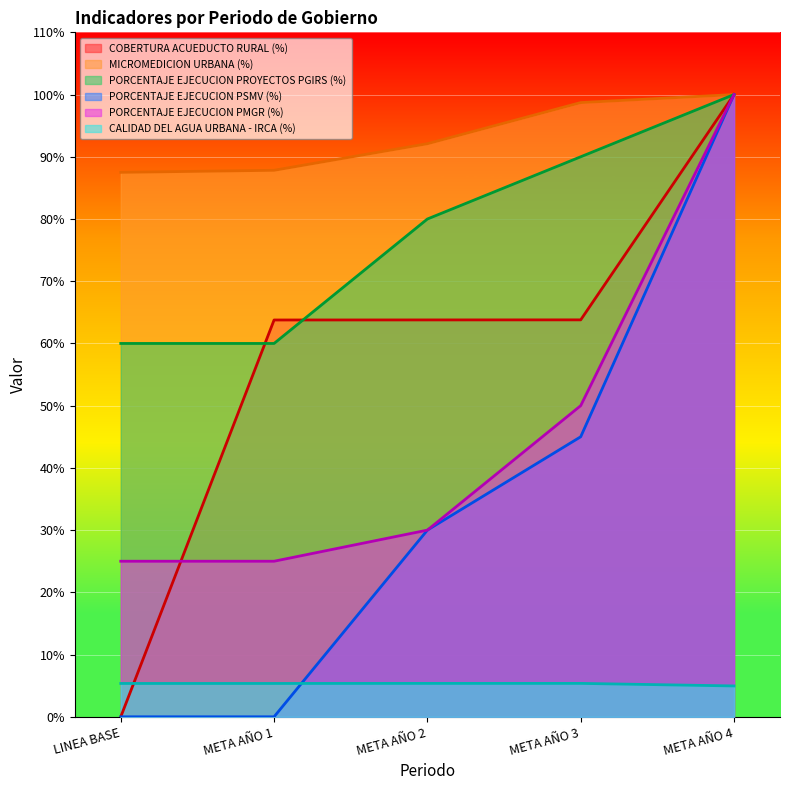

Is the value of PORCENTAJE EJECUCION PMGR (%) at META AÑO 2 greater than the value of COBERTURA ACUEDUCTO RURAL (%) at LINEA BASE?

Yes